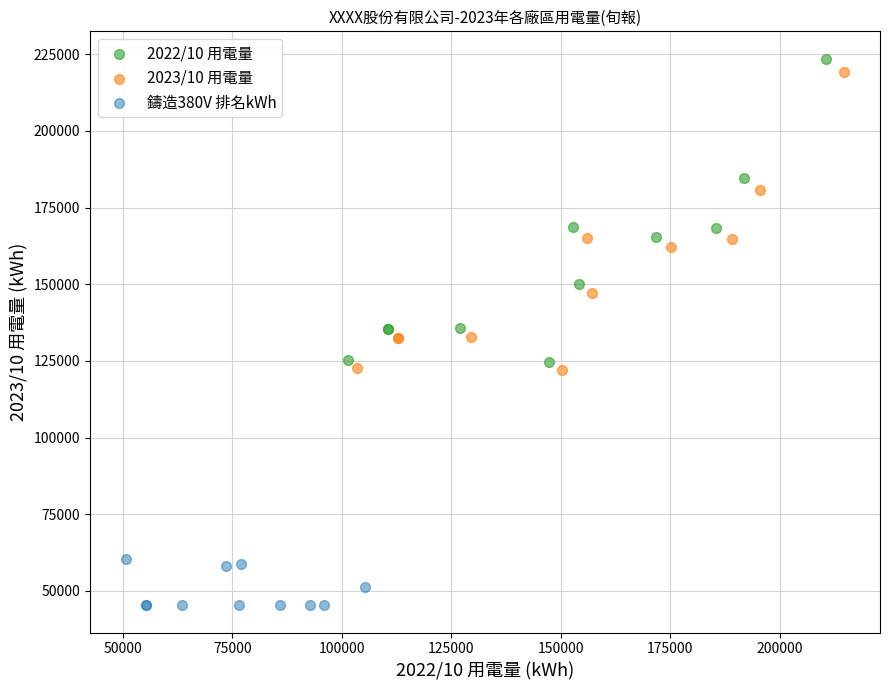

Which series has the largest Y range (max minus min)?

2022/10 用電量